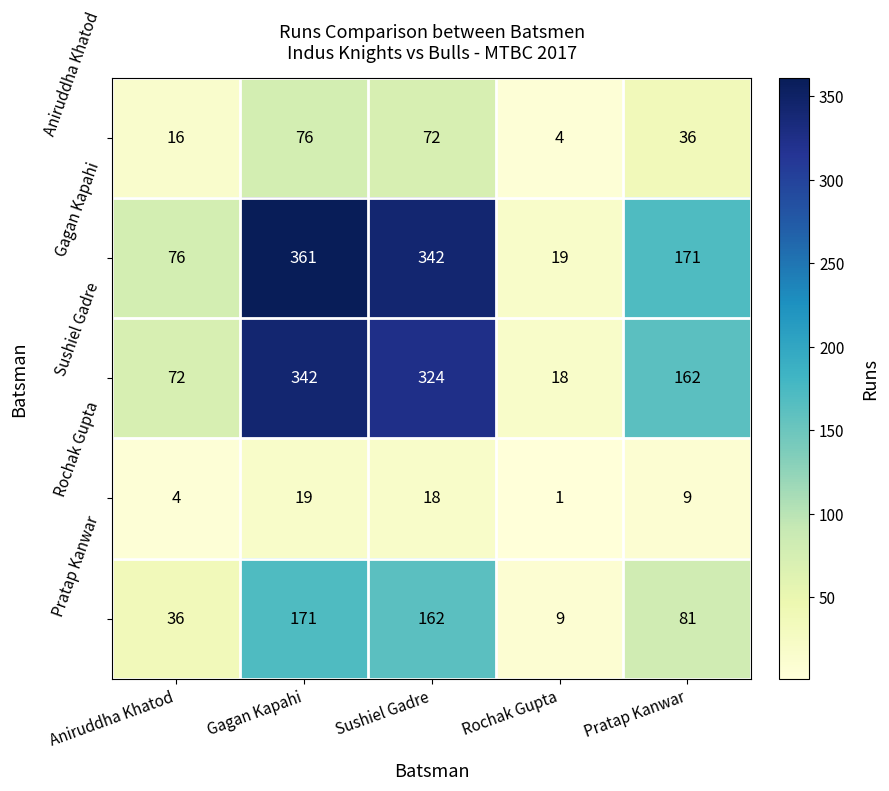

Reading right to left, what are all the values shown in this chart?

Aniruddha Khatod: Pratap Kanwar=36	Rochak Gupta=4	Sushiel Gadre=72	Gagan Kapahi=76	Aniruddha Khatod=16
Gagan Kapahi: Pratap Kanwar=171	Rochak Gupta=19	Sushiel Gadre=342	Gagan Kapahi=361	Aniruddha Khatod=76
Sushiel Gadre: Pratap Kanwar=162	Rochak Gupta=18	Sushiel Gadre=324	Gagan Kapahi=342	Aniruddha Khatod=72
Rochak Gupta: Pratap Kanwar=9	Rochak Gupta=1	Sushiel Gadre=18	Gagan Kapahi=19	Aniruddha Khatod=4
Pratap Kanwar: Pratap Kanwar=81	Rochak Gupta=9	Sushiel Gadre=162	Gagan Kapahi=171	Aniruddha Khatod=36